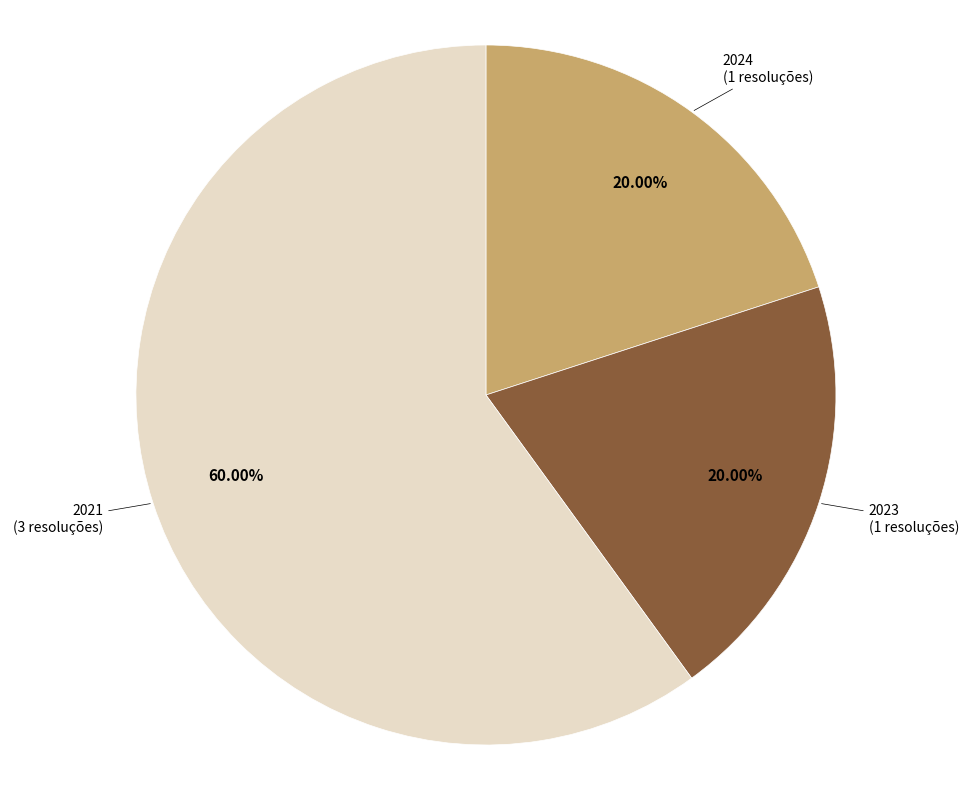

Do 2024 and 2021 together represent more than half of the pie?

Yes